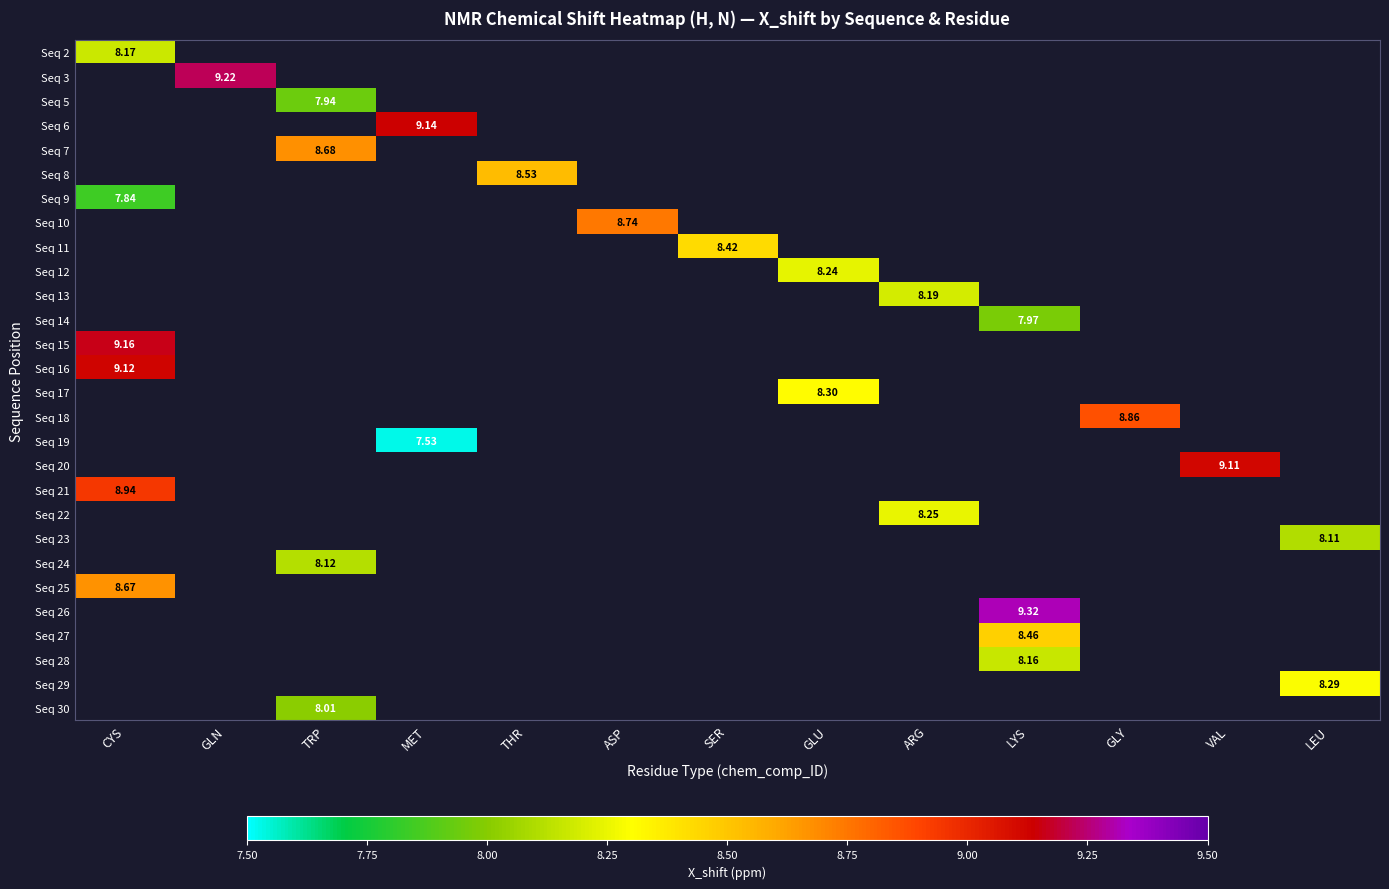

How many series are shown in this chart?

28